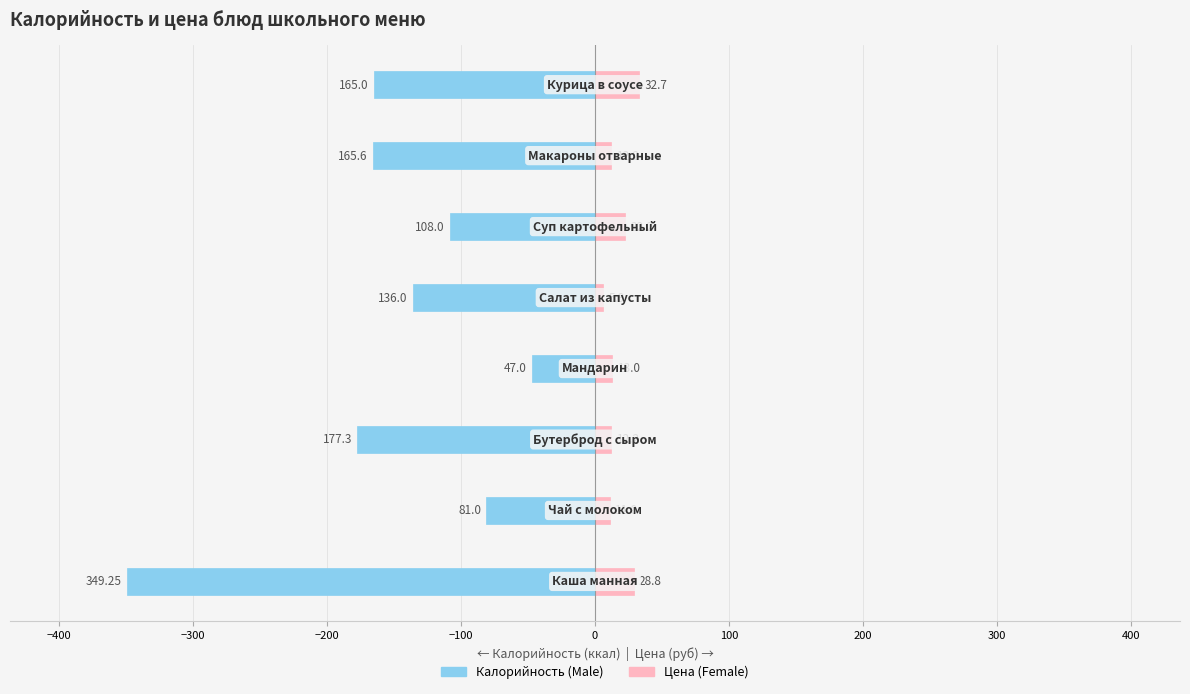

Which series changed the most between −500 and −400?

Male